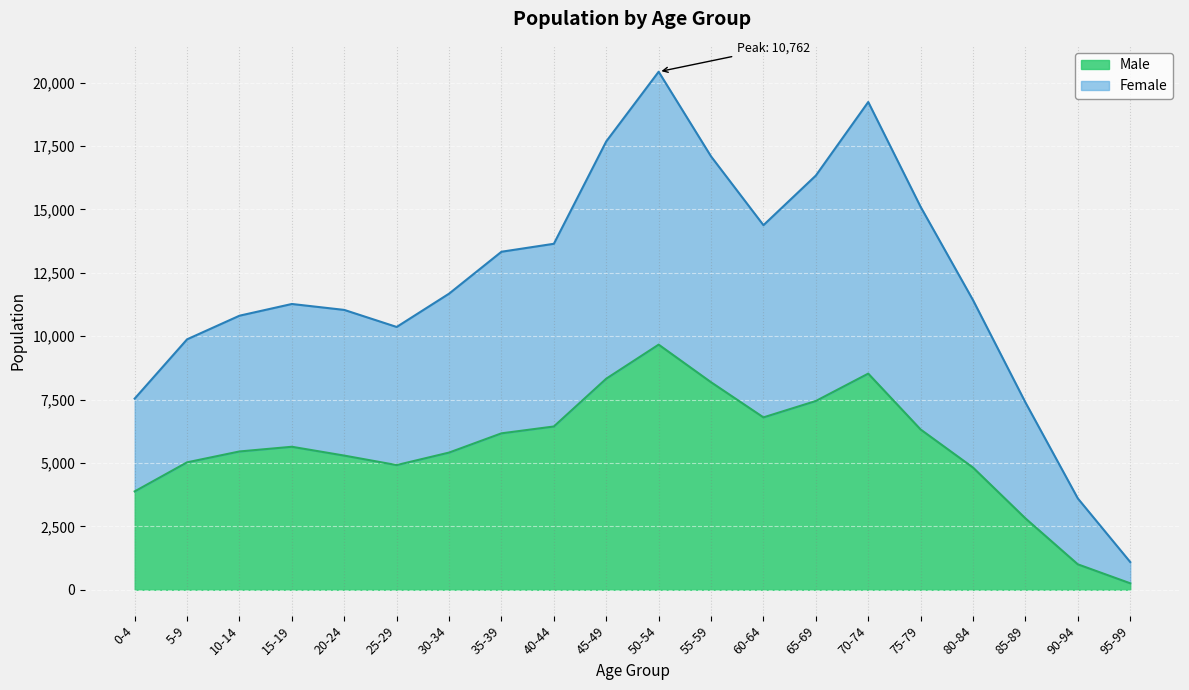

Is it true that Male equals 254 at 95-99?

True